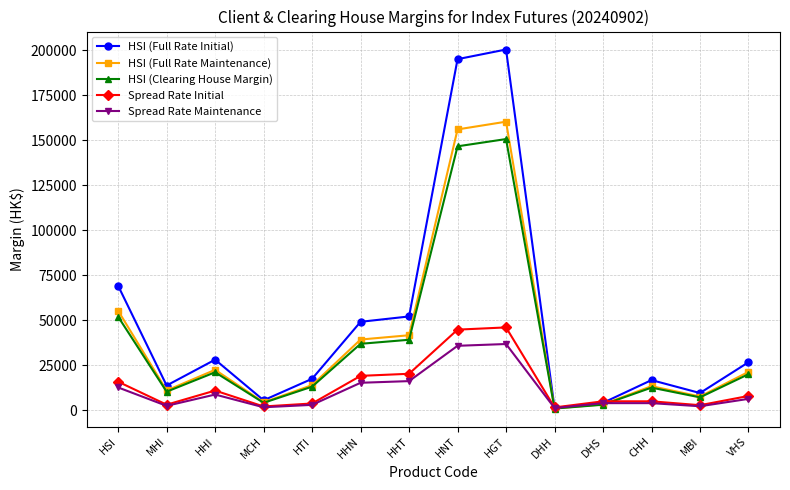

Where is the first local maximum for HSI (Full Rate Maintenance)?

HHI